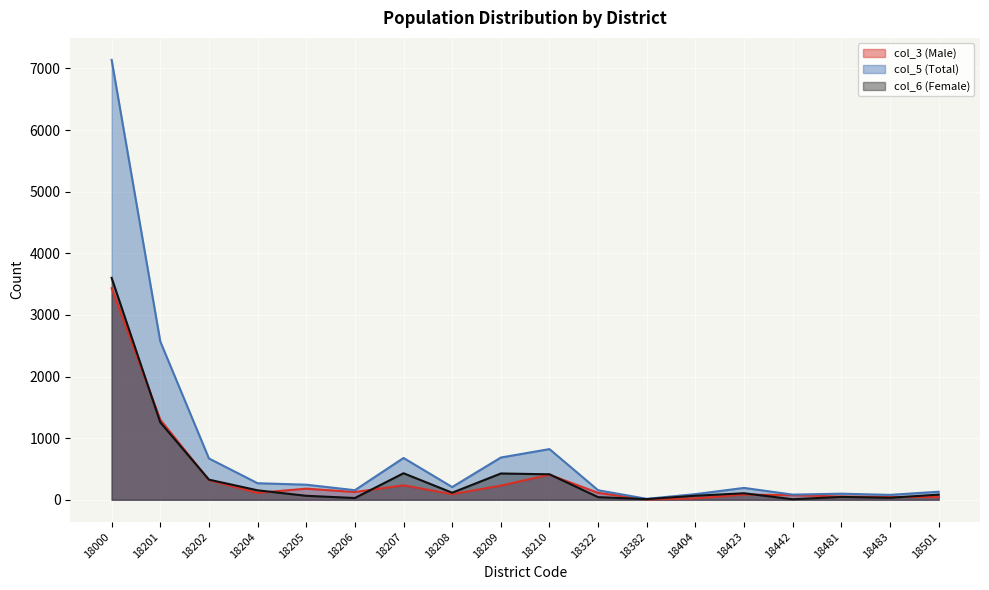

The value of col_5 (Total) at 18404 is 48. True or false?

False